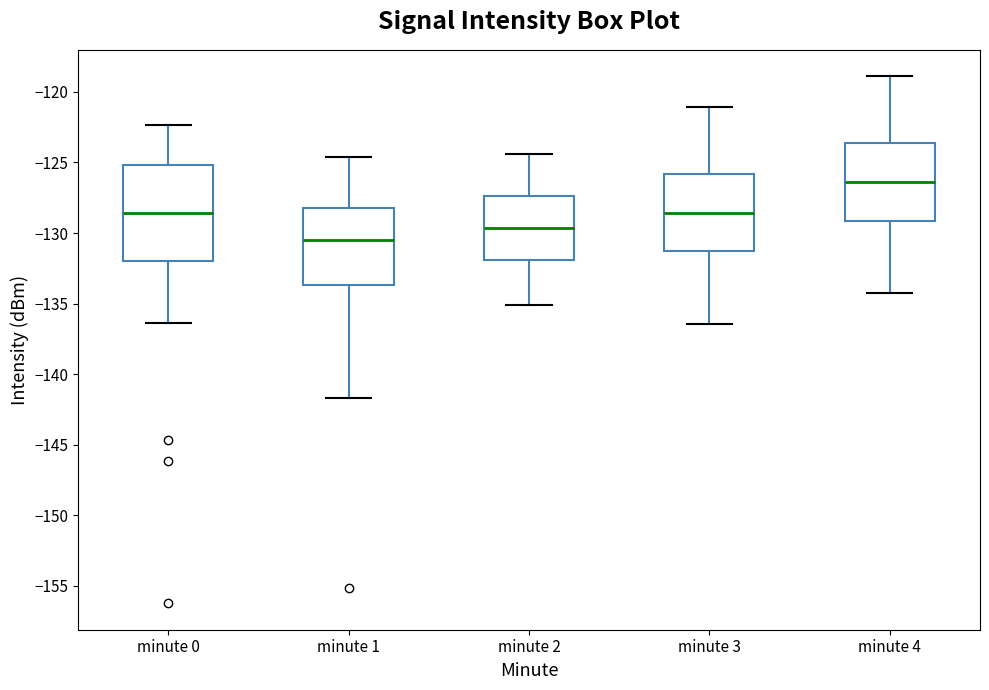

Which box is the tallest, from its lower edge to its upper edge?

minute 0